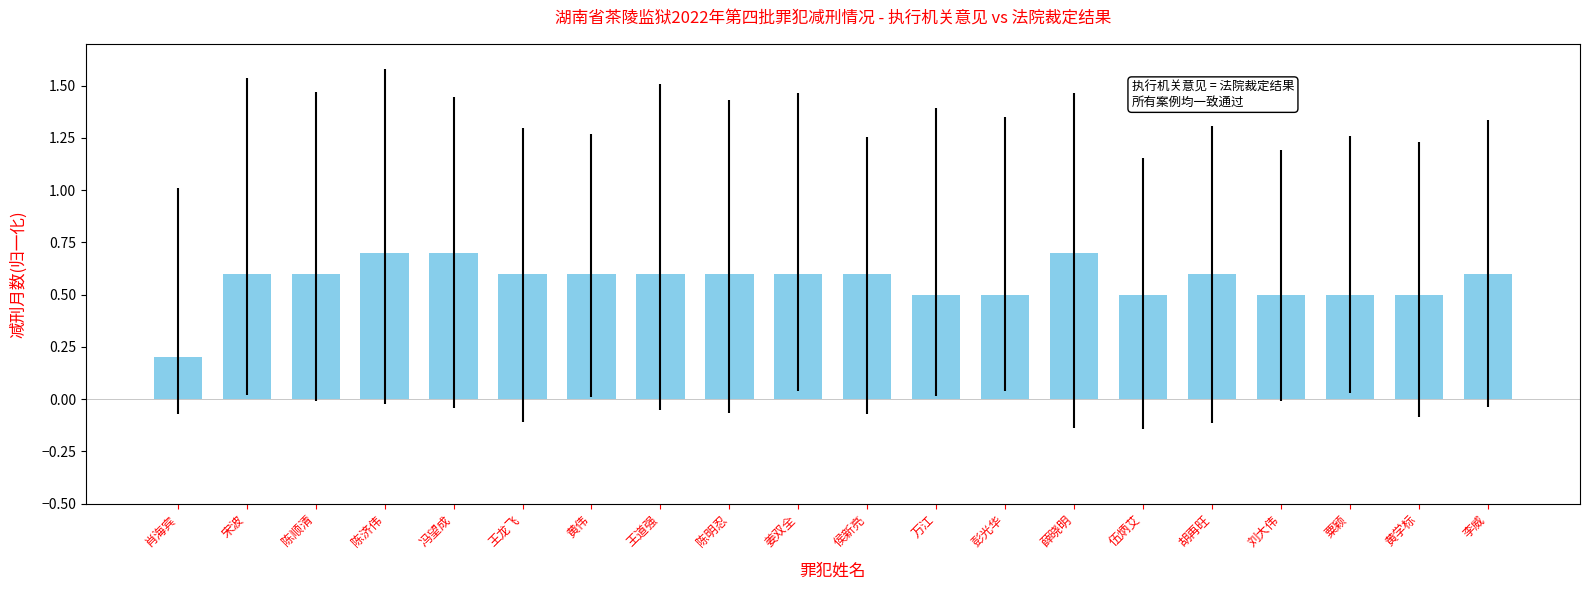

Reading left to right, extract all data points from this chart.

肖海宾=0.2	宋波=0.6	陈顺清=0.6	陈济伟=0.7	冯望成=0.7	王龙飞=0.6	黄伟=0.6	王道强=0.6	陈明忍=0.6	姜双全=0.6	侯新亮=0.6	万江=0.5	彭光华=0.5	薛晓明=0.7	伍炳艾=0.5	胡再旺=0.6	刘大伟=0.5	粟颖=0.5	黄学标=0.5	李威=0.6